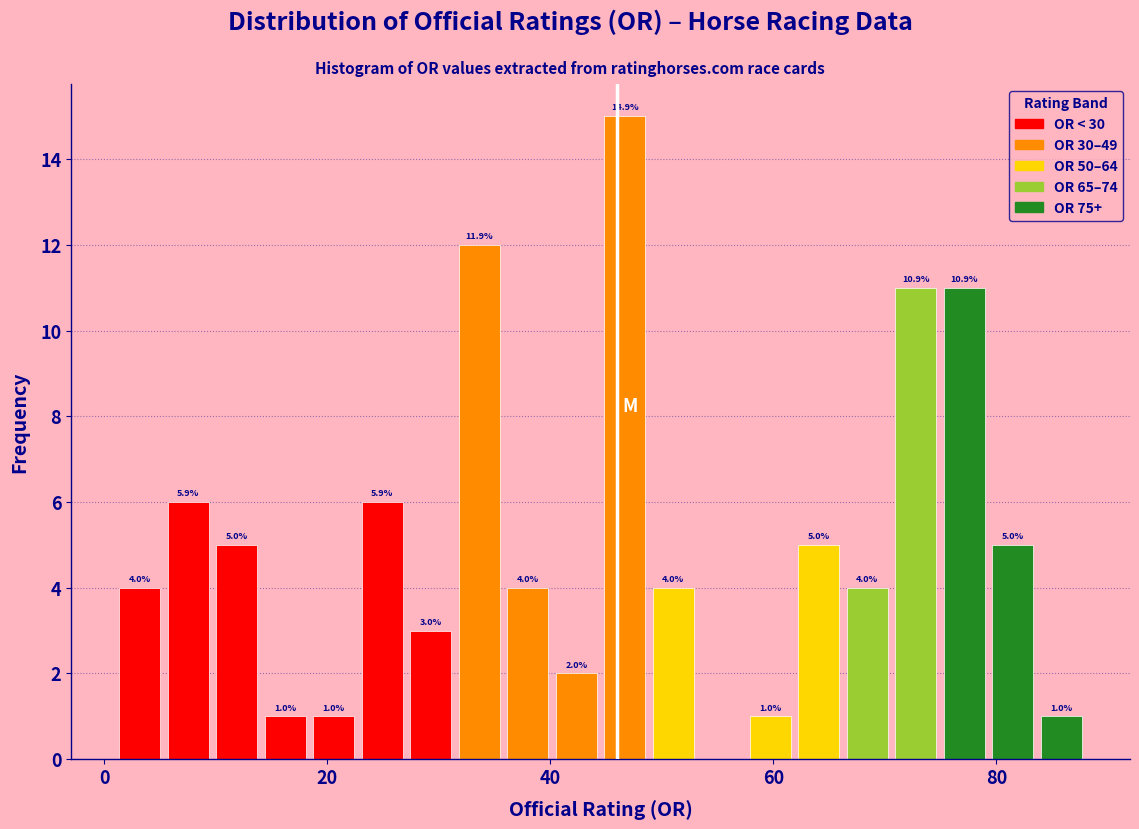

Around what value on the x-axis is the tallest bar? Give the approximate position of its centre, as read against the axis.

46